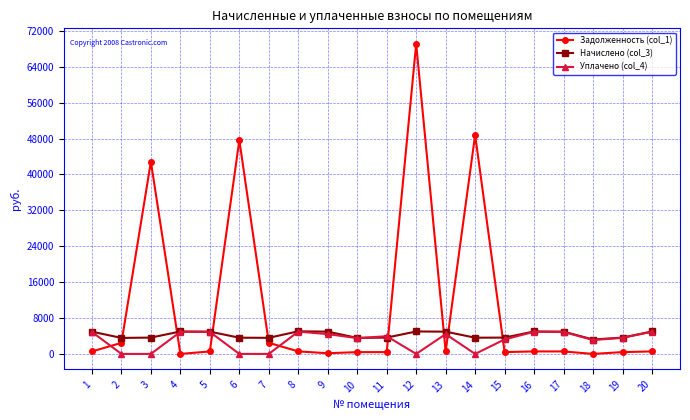

What is the value of the Уплачено (col_4) point at the 17th from the left?

4896.2